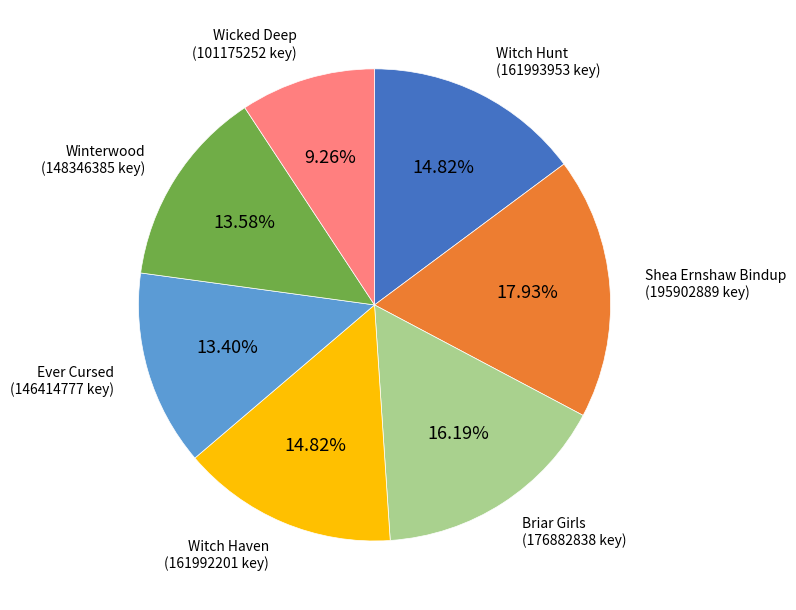

Do Shea Ernshaw Bindup and Briar Girls together represent more than half of the pie?

No